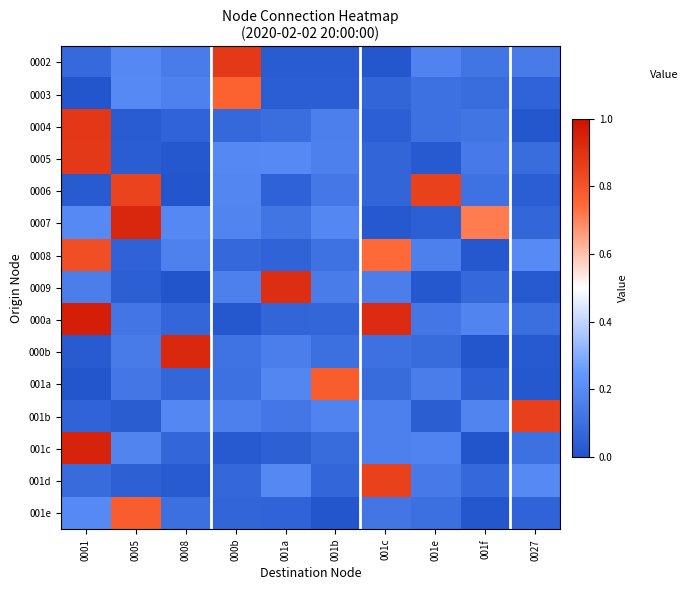

Reading left to right, transcribe all the data shown in this chart.

0002: 0001=0.1	0005=0.2	0008=0.1	000b=0.9	001a=0.0	001b=0.0	001c=0.0	001e=0.2	001f=0.1	0027=0.1
0003: 0001=0.0	0005=0.2	0008=0.2	000b=0.8	001a=0.0	001b=0.0	001c=0.1	001e=0.1	001f=0.1	0027=0.1
0004: 0001=0.9	0005=0.0	0008=0.1	000b=0.1	001a=0.1	001b=0.2	001c=0.0	001e=0.1	001f=0.1	0027=0.0
0005: 0001=0.9	0005=0.0	0008=0.0	000b=0.2	001a=0.2	001b=0.2	001c=0.1	001e=0.0	001f=0.1	0027=0.1
0006: 0001=0.0	0005=0.8	0008=0.0	000b=0.2	001a=0.1	001b=0.1	001c=0.1	001e=0.9	001f=0.1	0027=0.0
0007: 0001=0.2	0005=0.9	0008=0.2	000b=0.2	001a=0.1	001b=0.2	001c=0.0	001e=0.0	001f=0.7	0027=0.1
0008: 0001=0.8	0005=0.1	0008=0.2	000b=0.1	001a=0.1	001b=0.1	001c=0.7	001e=0.2	001f=0.0	0027=0.2
0009: 0001=0.2	0005=0.0	0008=0.0	000b=0.2	001a=0.9	001b=0.1	001c=0.2	001e=0.0	001f=0.1	0027=0.0
000a: 0001=1.0	0005=0.1	0008=0.1	000b=0.0	001a=0.1	001b=0.1	001c=0.9	001e=0.1	001f=0.2	0027=0.1
000b: 0001=0.0	0005=0.1	0008=0.9	000b=0.1	001a=0.2	001b=0.1	001c=0.1	001e=0.1	001f=0.0	0027=0.0
001a: 0001=0.0	0005=0.1	0008=0.1	000b=0.1	001a=0.2	001b=0.8	001c=0.1	001e=0.2	001f=0.0	0027=0.0
001b: 0001=0.1	0005=0.0	0008=0.2	000b=0.2	001a=0.1	001b=0.2	001c=0.2	001e=0.0	001f=0.2	0027=0.9
001c: 0001=0.9	0005=0.2	0008=0.1	000b=0.0	001a=0.0	001b=0.1	001c=0.2	001e=0.2	001f=0.0	0027=0.1
001d: 0001=0.1	0005=0.0	0008=0.0	000b=0.1	001a=0.2	001b=0.1	001c=0.9	001e=0.1	001f=0.1	0027=0.2
001e: 0001=0.2	0005=0.8	0008=0.1	000b=0.1	001a=0.1	001b=0.0	001c=0.1	001e=0.1	001f=0.0	0027=0.1